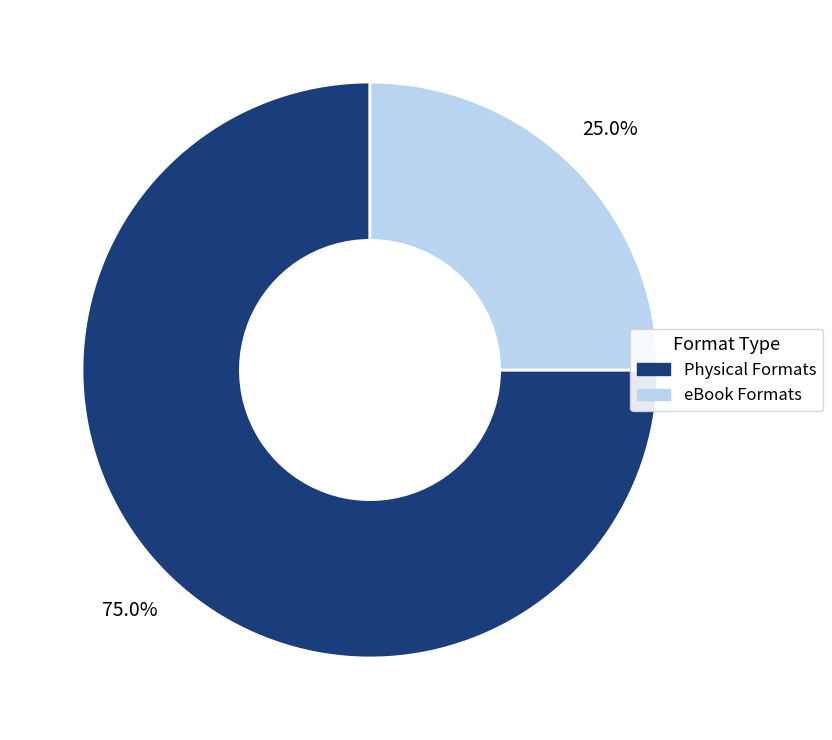

Which category has the biggest portion of the pie?

Physical Formats